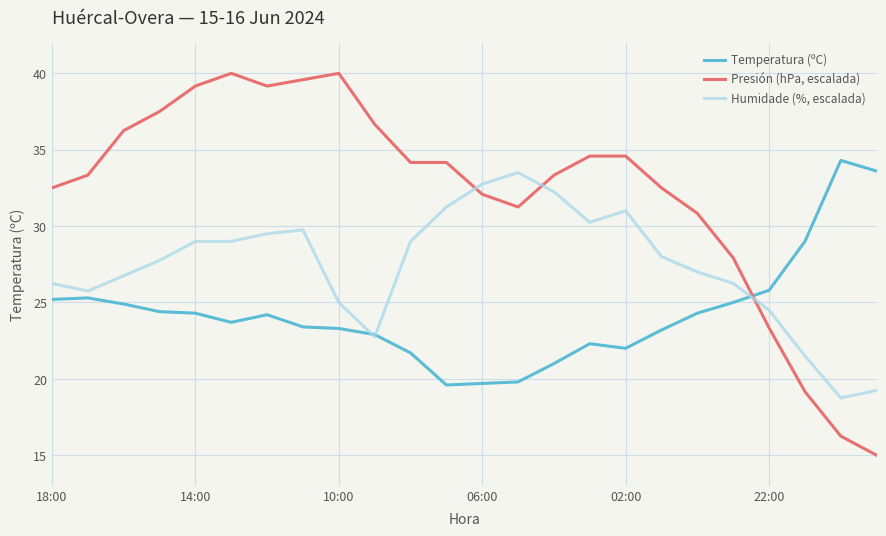

What is the greatest value displayed?

40.0